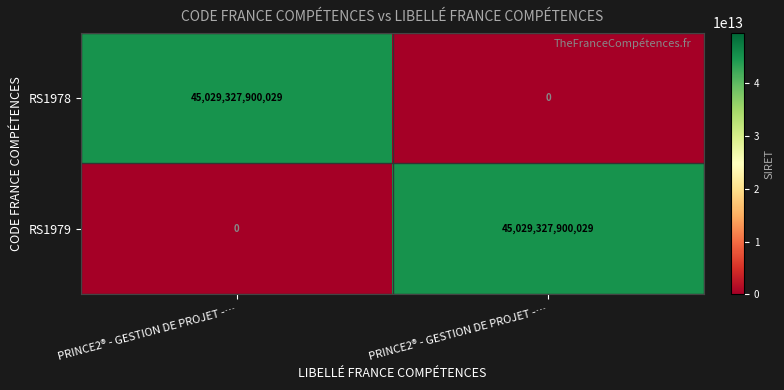

Count the number of categories in the chart.

2